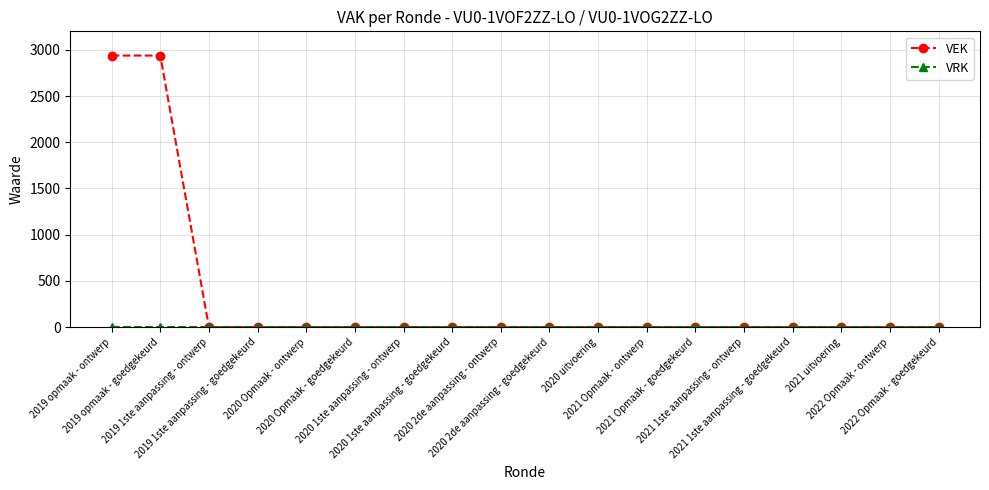

Which series has the largest total across all categories?

VEK